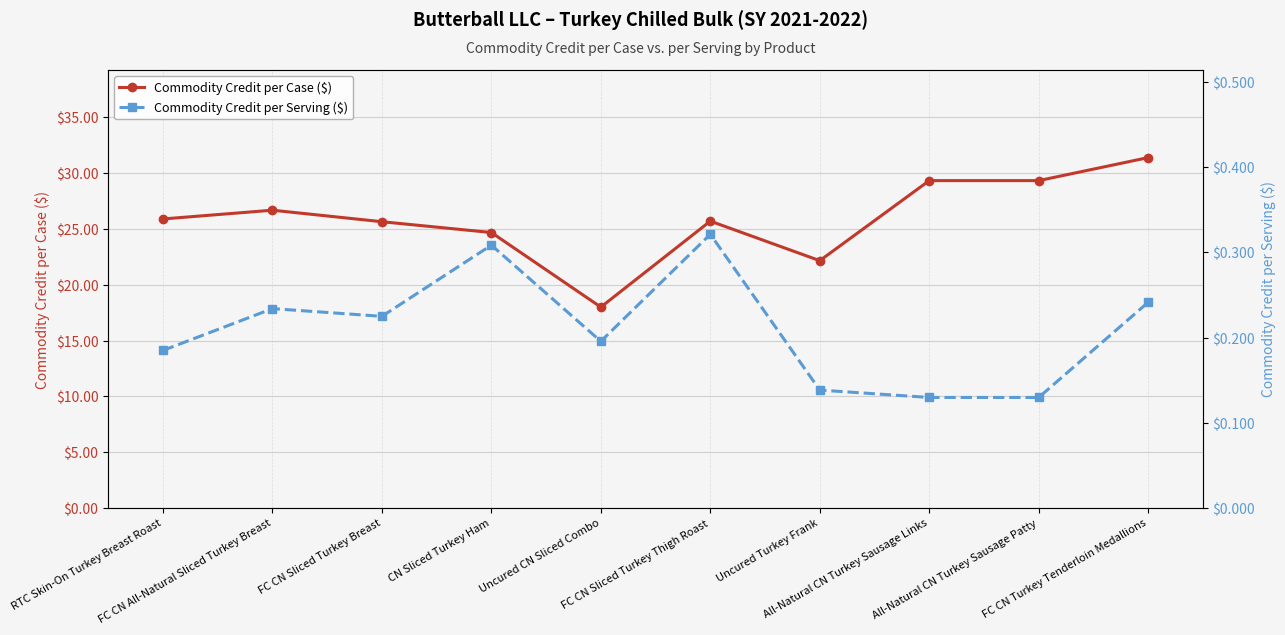

Which label corresponds to the smallest value in the chart?

All-Natural CN Turkey Sausage Links